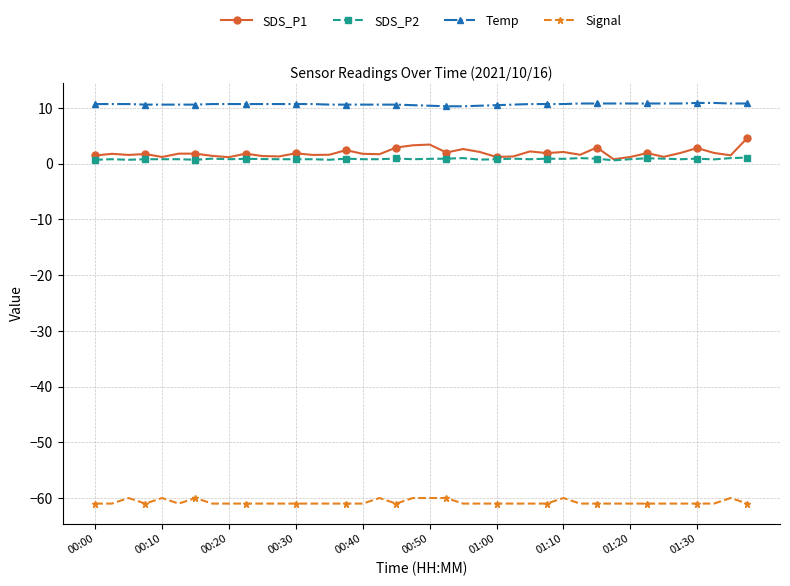

List the series in order of their peak value, highest first.

Temp, SDS_P1, SDS_P2, Signal